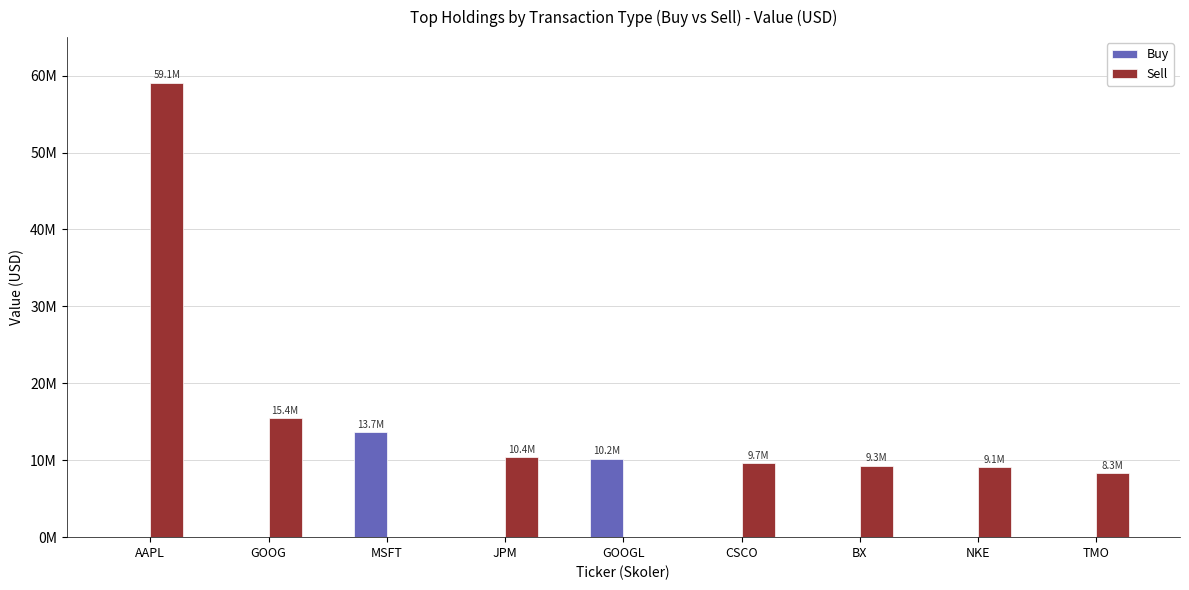

What position from the left is CSCO?

6